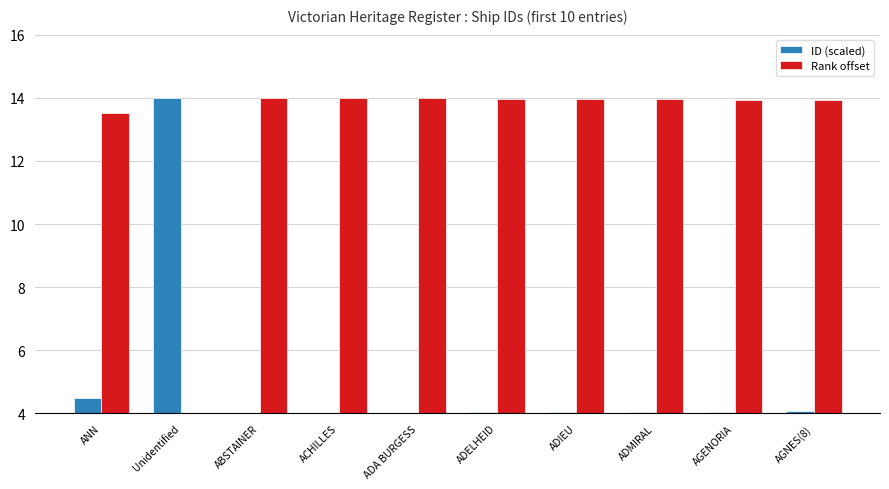

What is the greatest value displayed?

14.0